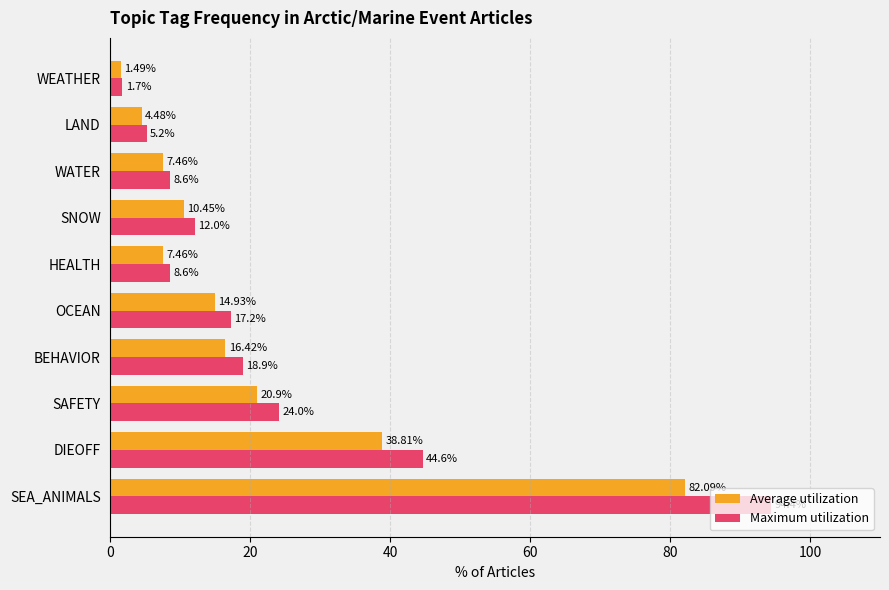

Rank the series by their maximum value, from lowest to highest.

Average utilization, Maximum utilization